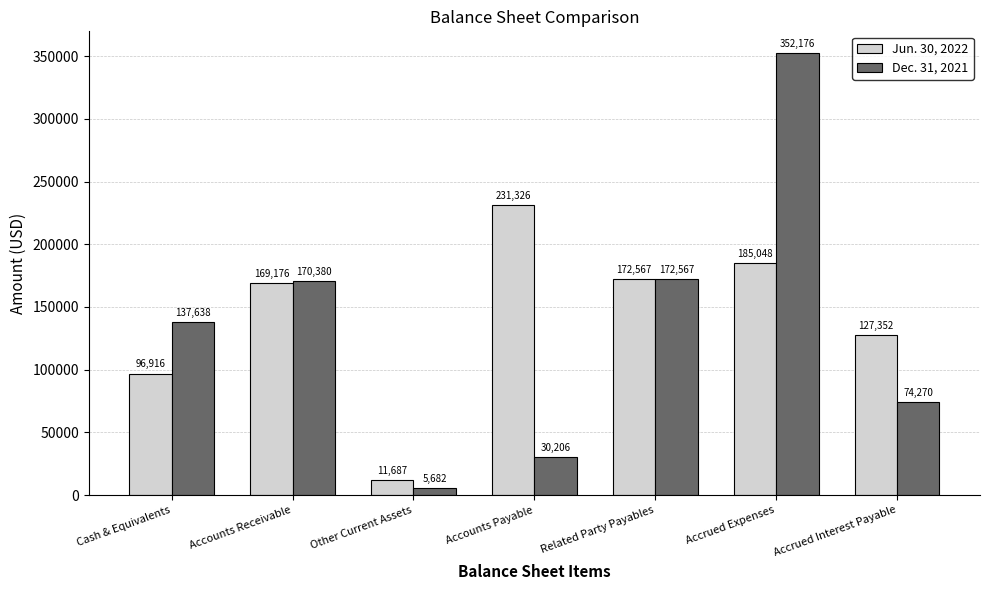

How many data points does each series have?

7